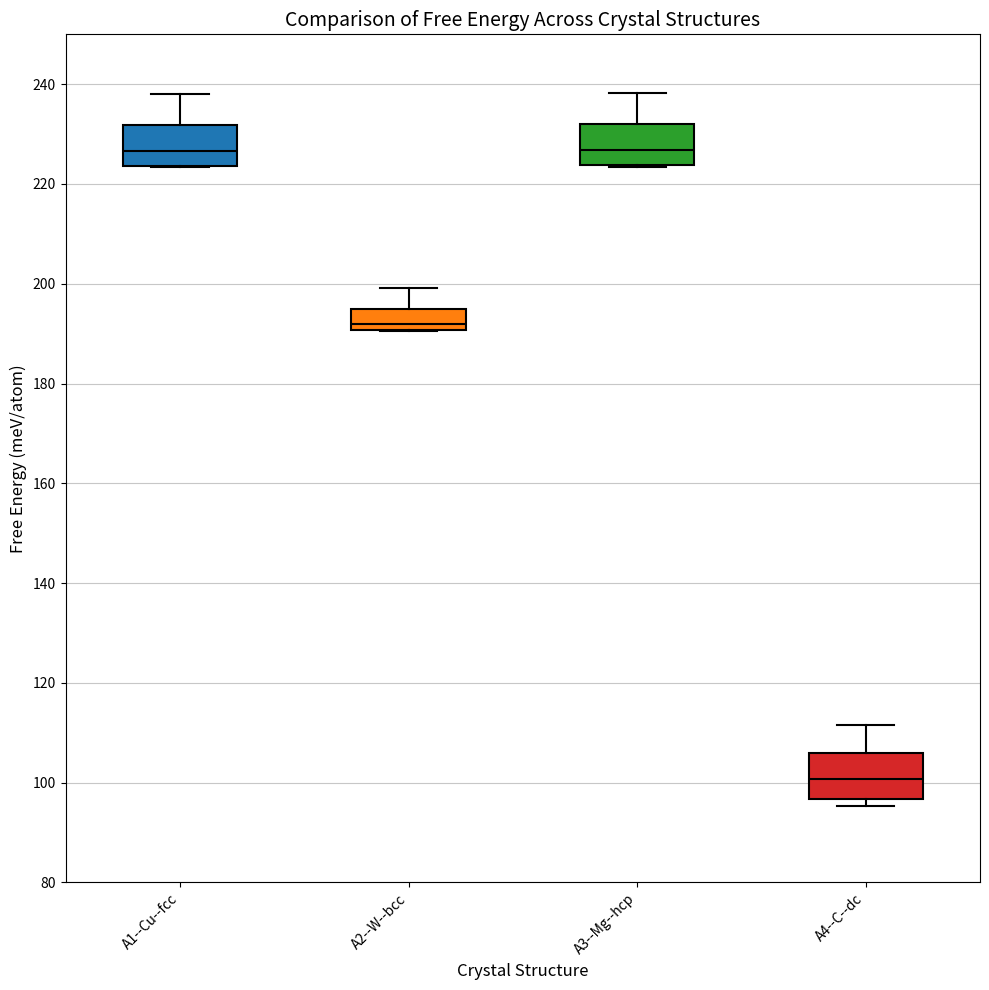

Reading left to right, read every box against the y-axis: the position of its median line, the range the box covers, and the ends of its whiskers. The values are not printed on the chart, so give them approximately, as read against the axis.

A1--Cu--fcc: median 226, box 224 to 232, whiskers 224 to 238
A2--W--bcc: median 192, box 190 to 194, whiskers 190 to 200
A3--Mg--hcp: median 226, box 224 to 232, whiskers 224 to 238
A4--C--dc: median 100, box 96 to 106, whiskers 96 (just below the box's lower edge) to 112